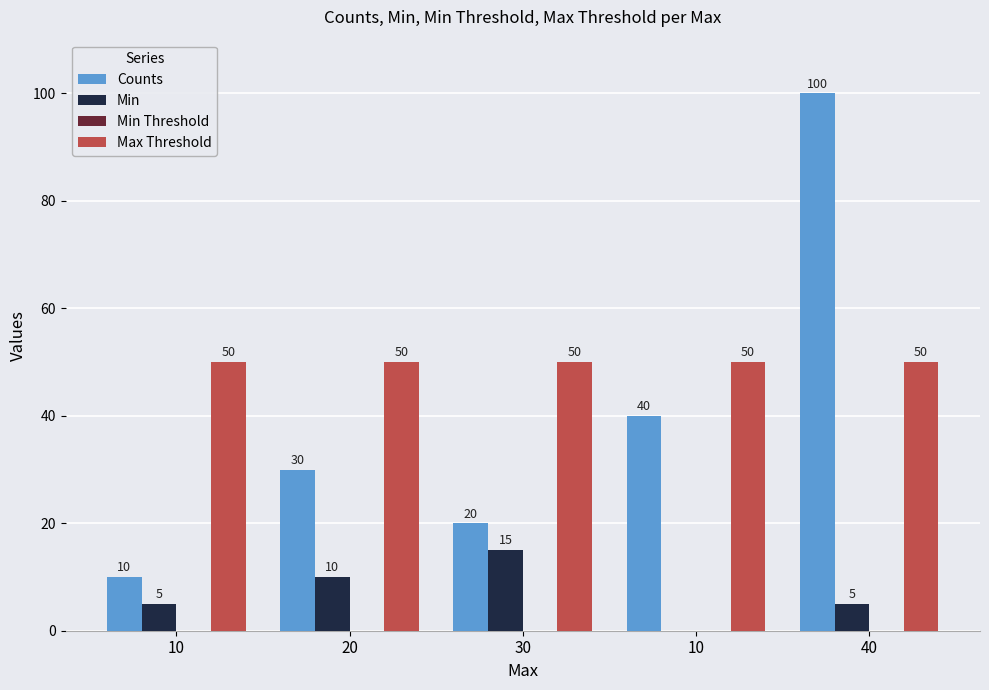

How many data points does each series have?

5